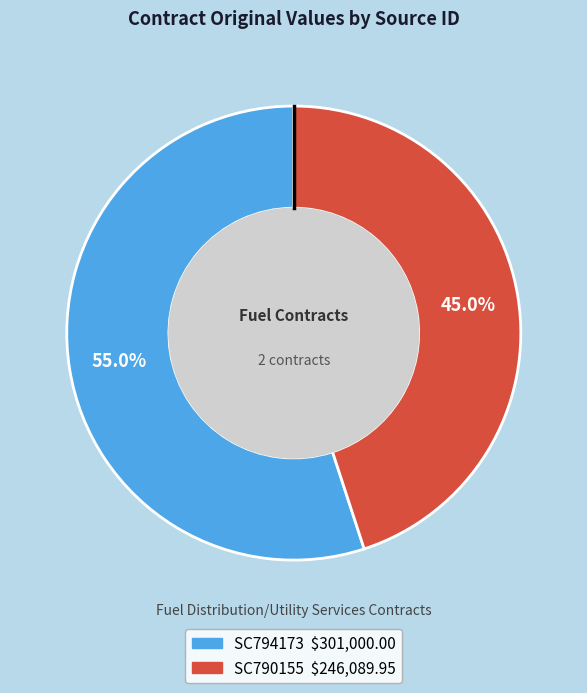

What is the ratio of the value at SC794173 to the value at SC790155?

1.2